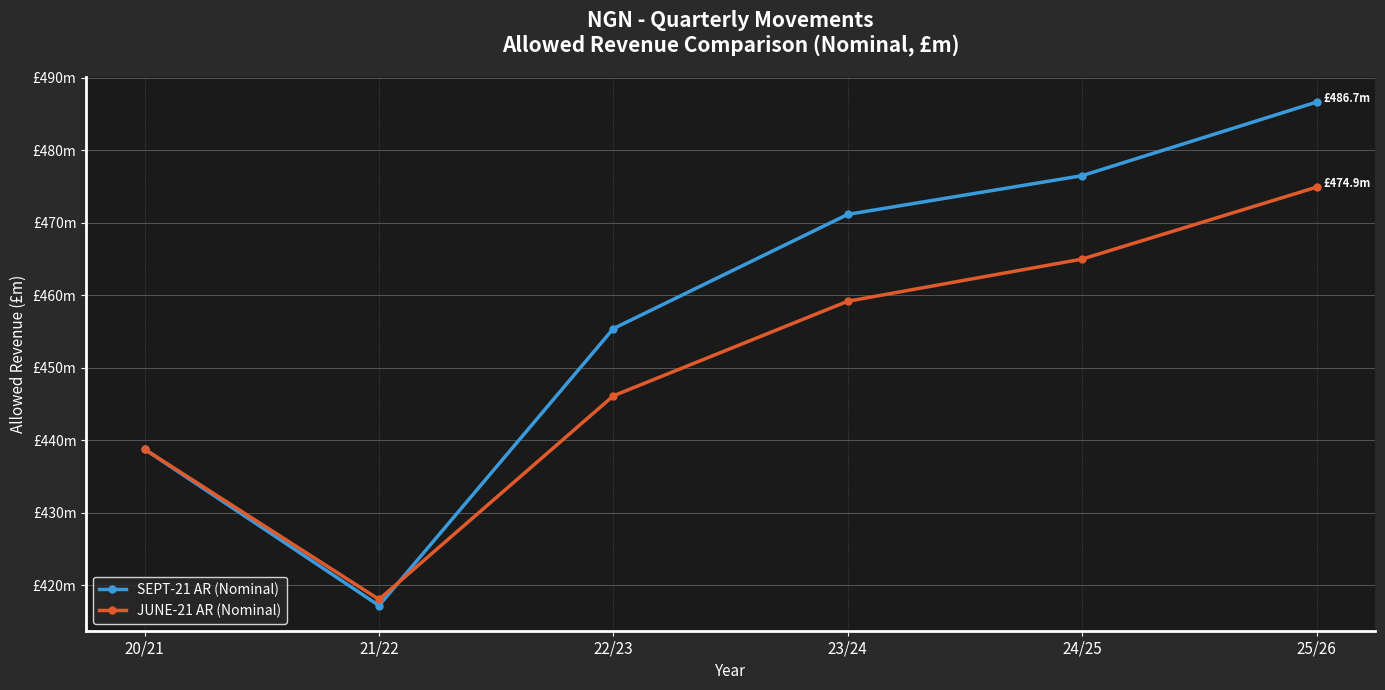

True or false: JUNE-21 AR (Nominal) has more than 0 interior local peaks.

False